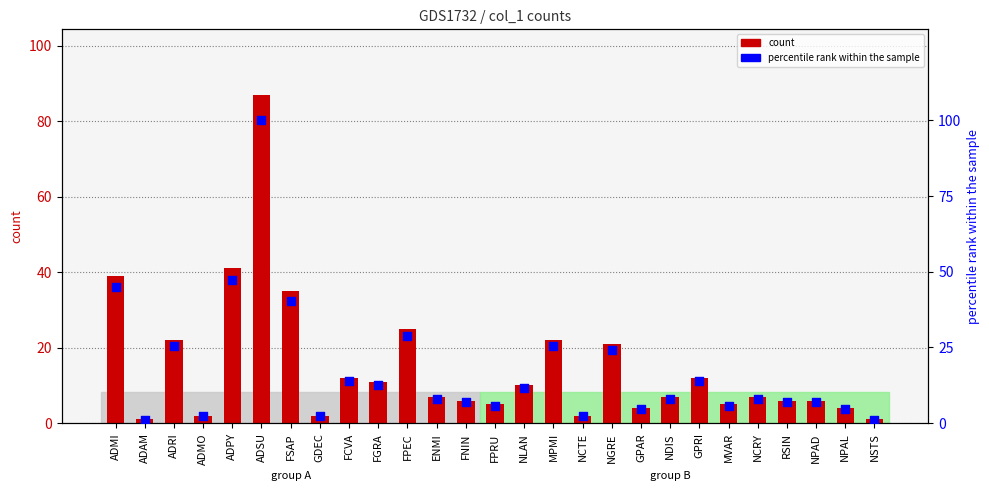

At which category is the sum across all series the highest?

ADSU